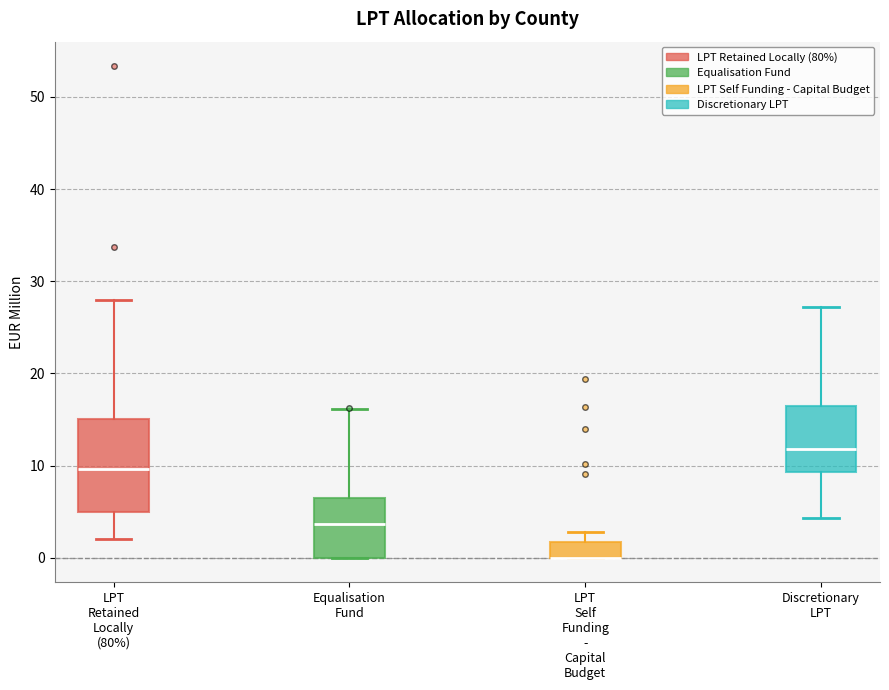

Where is the upper edge of the box for Discretionary LPT on the y-axis? The values are not printed on the chart, so give them approximately, as read against the axis.

16